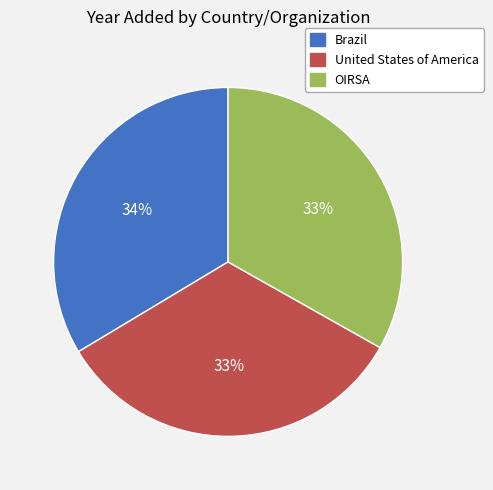

To the nearest percent, what portion does OIRSA represent?

33%